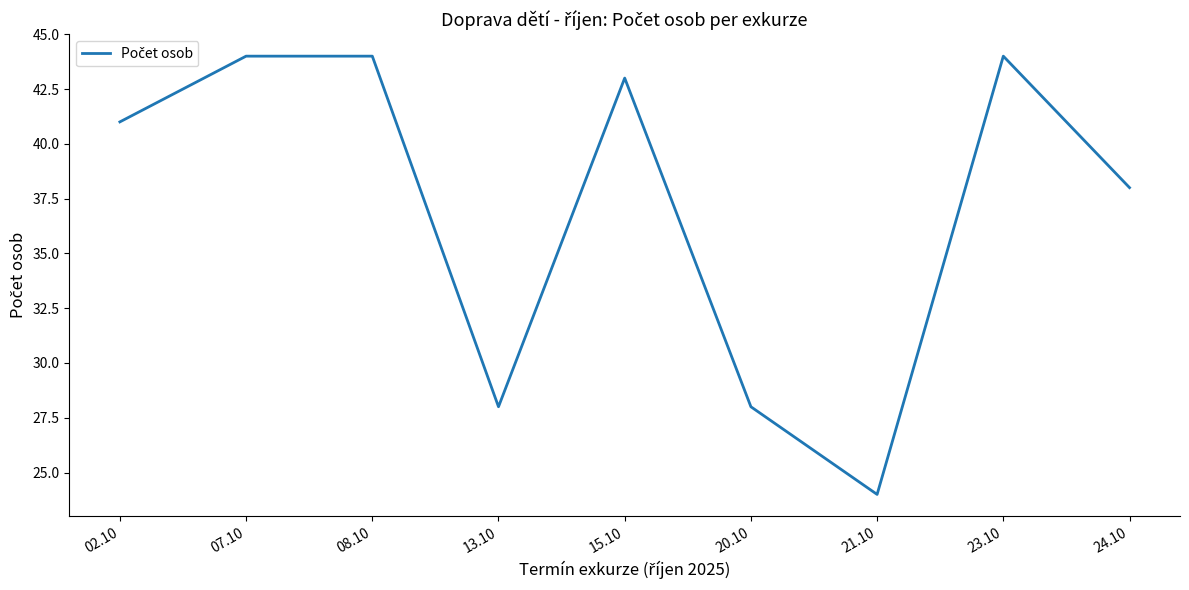

What is the difference between the second highest and second lowest values?

16